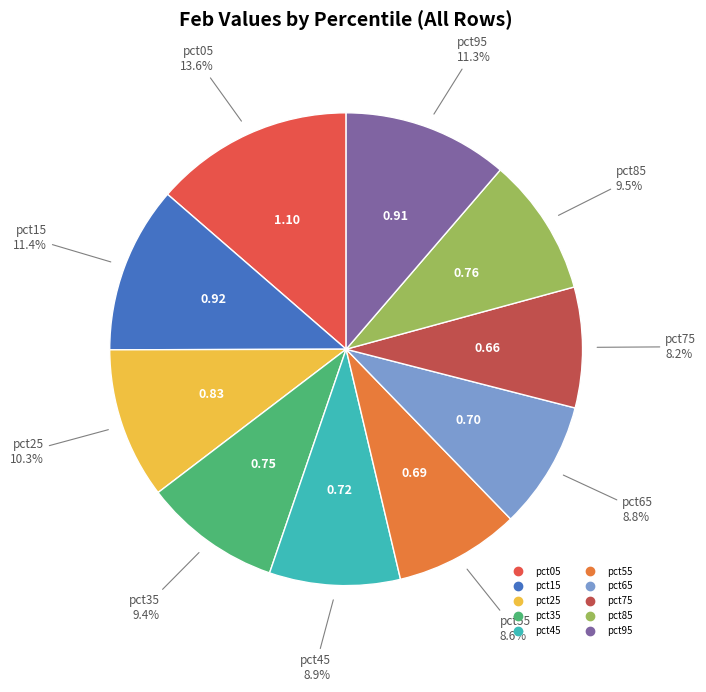

Combined, what portion of the pie is pct45 and pct65?

17.7%